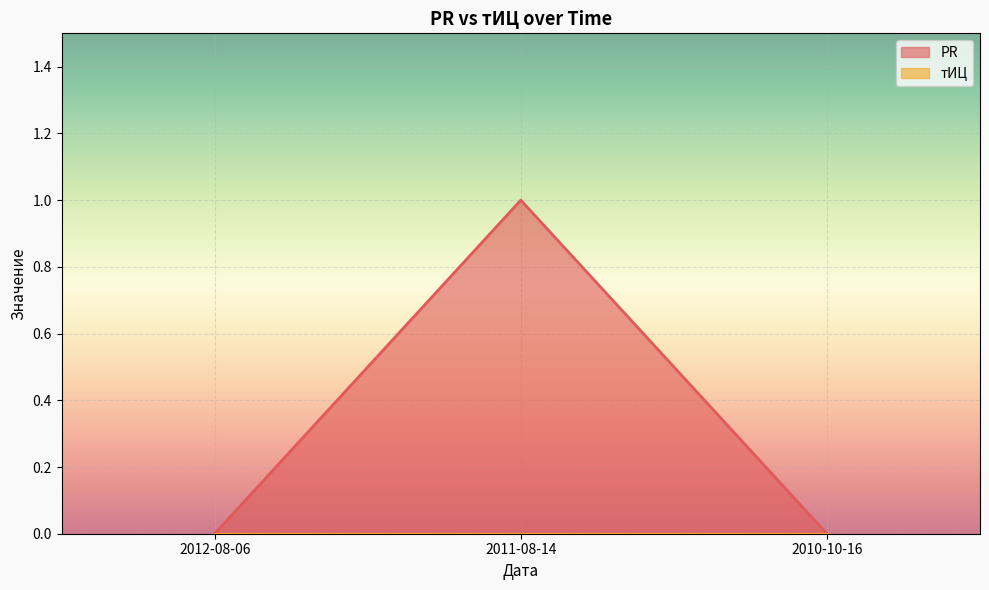

Reading left to right, extract all data points from this chart.

0	1	0